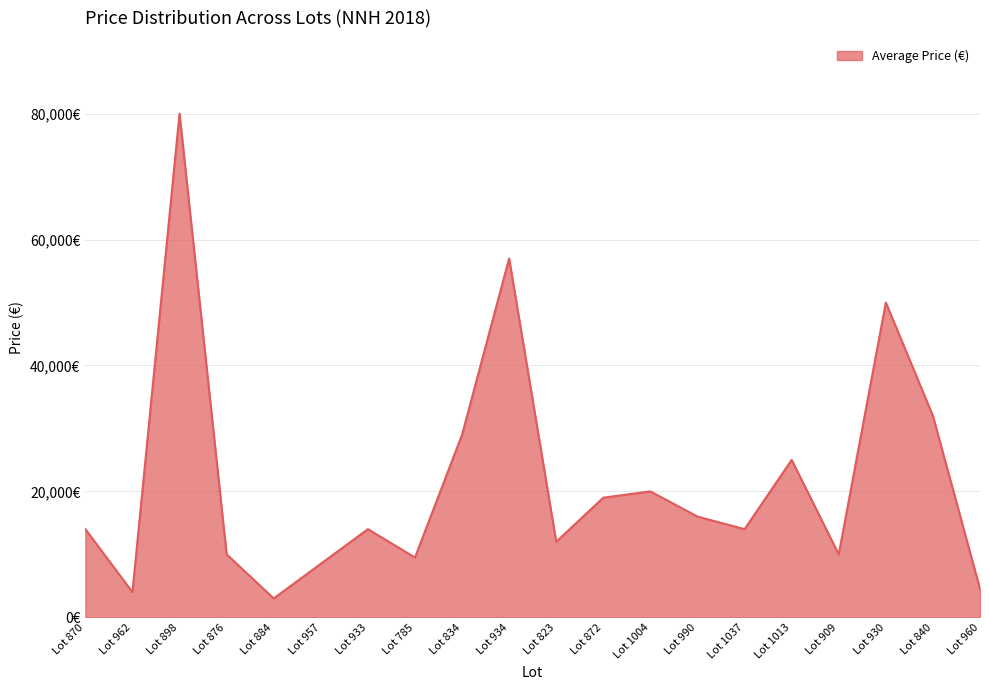

What is the average value?

21575